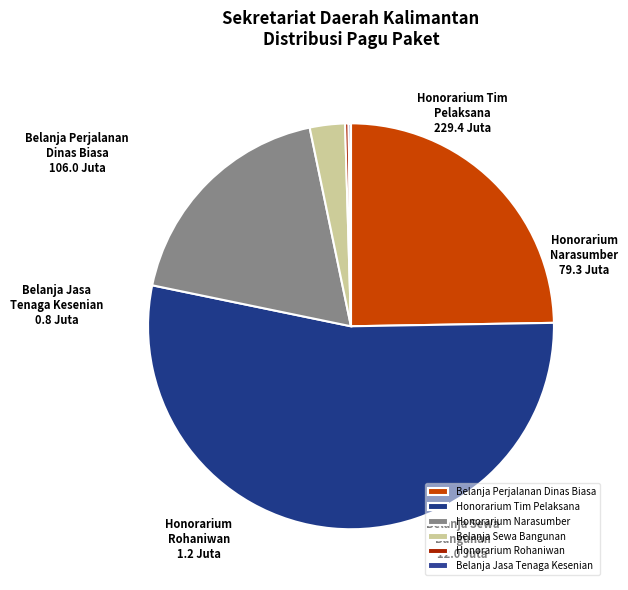

What is the largest slice in the pie chart?

Honorarium Tim Pelaksana